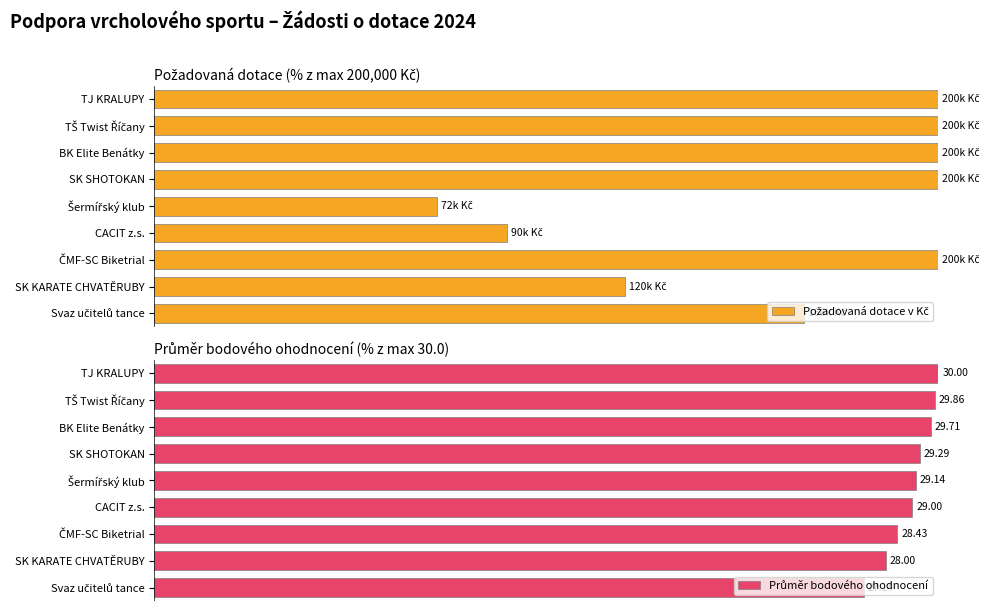

How many bars are there in each group?

2